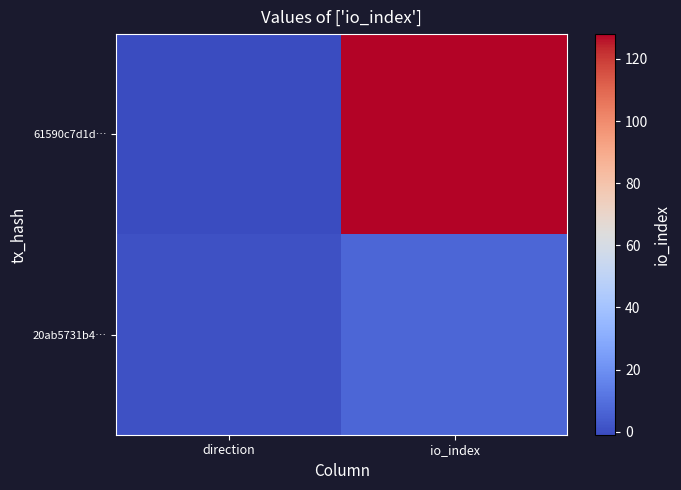

At how many categories does at least one series exceed 10?

1